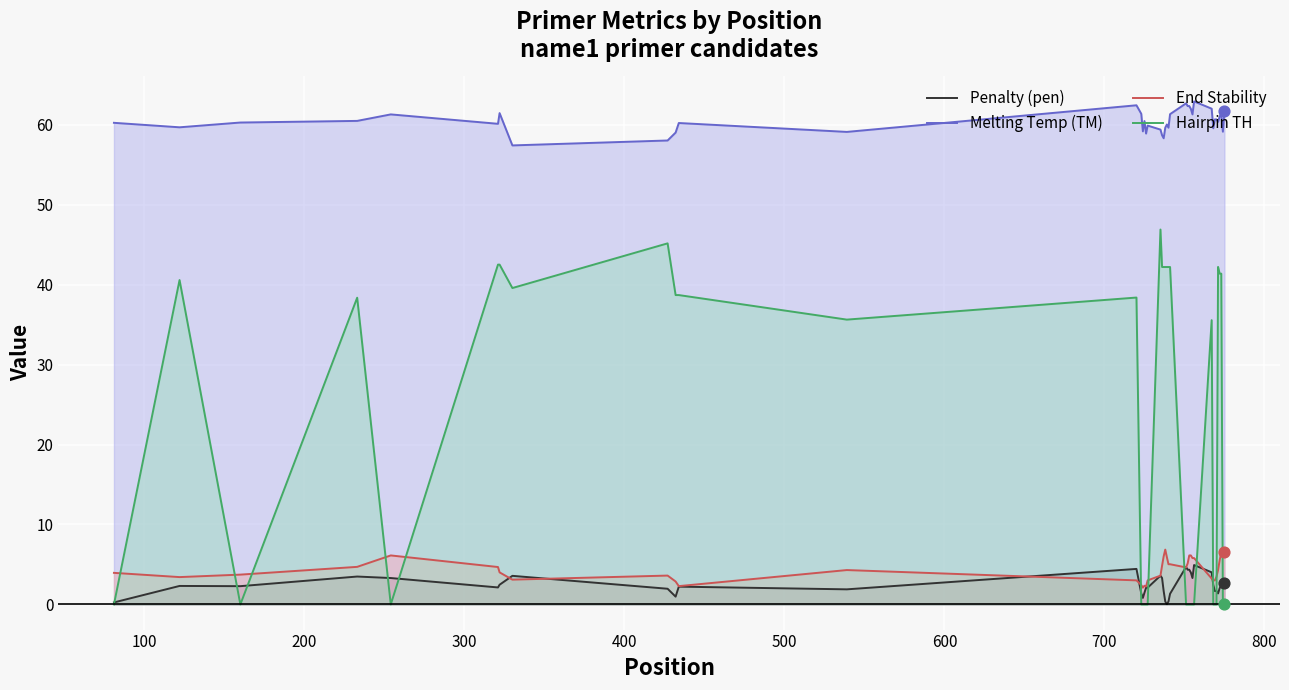

What are all the series names shown in the legend?

Penalty (pen), Melting Temp (TM), End Stability, Hairpin TH